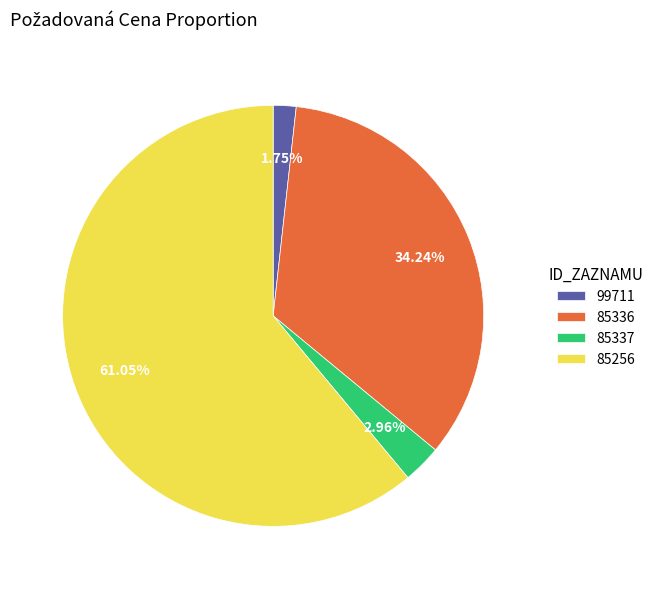

Which slice is the smallest?

99711